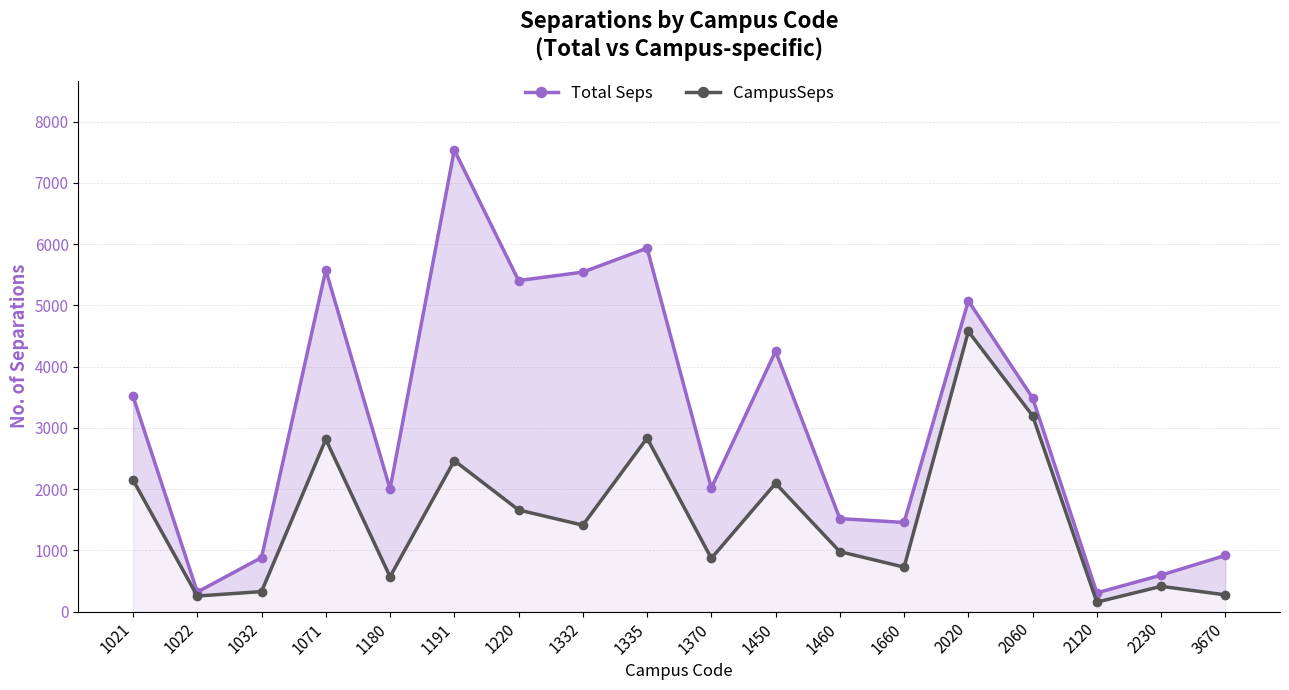

What value does the Total Seps series have at 2230?

595.4